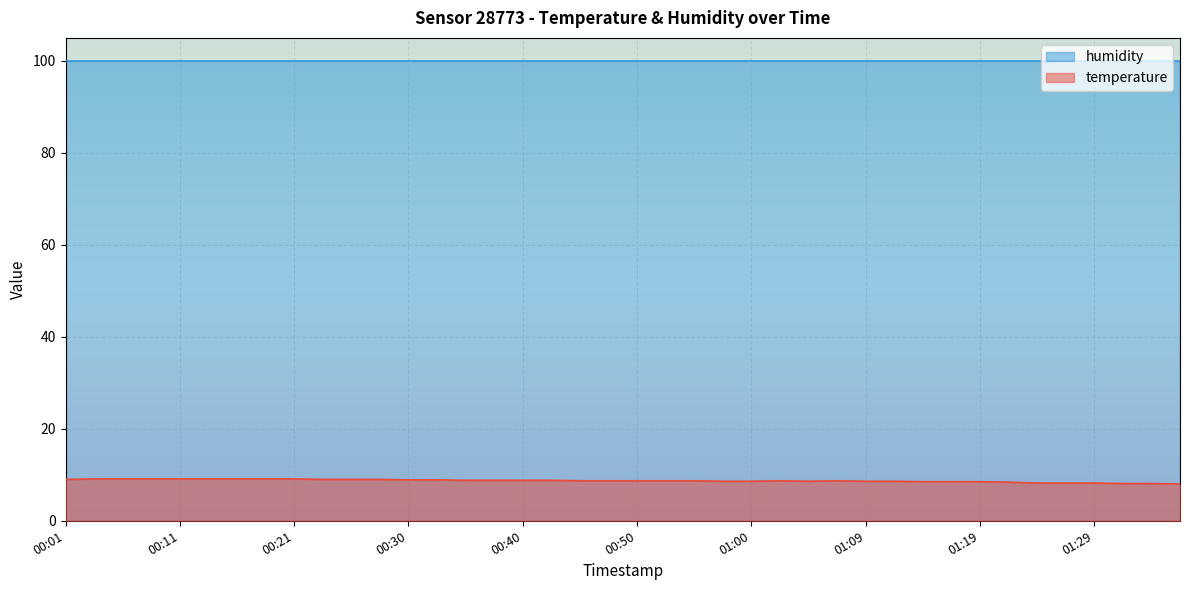

What is the average value?

8.7